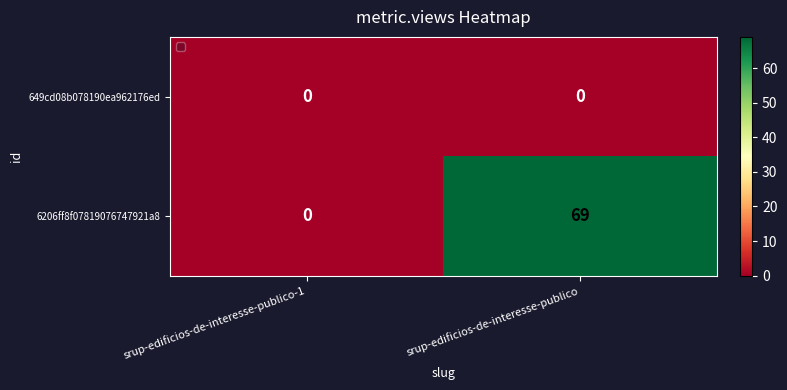

Where is 6206ff8f07819076747921a8 nearest to the value 34?

srup-edificios-de-interesse-publico-1